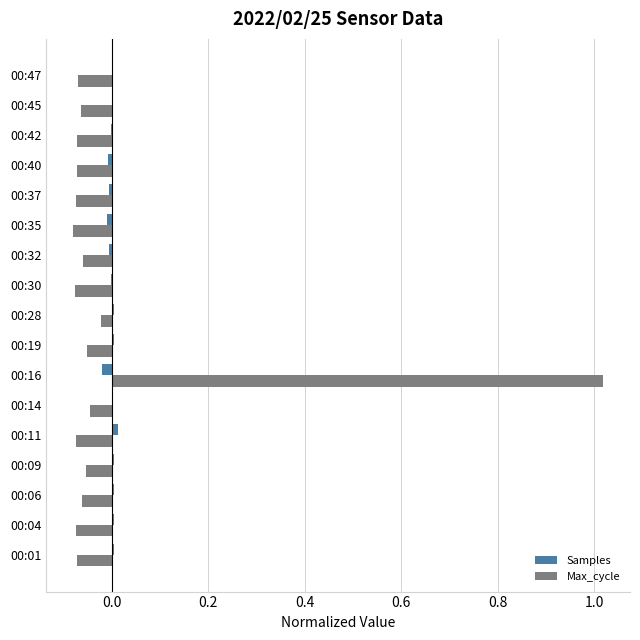

At which category is the sum across all series the highest?

00:16